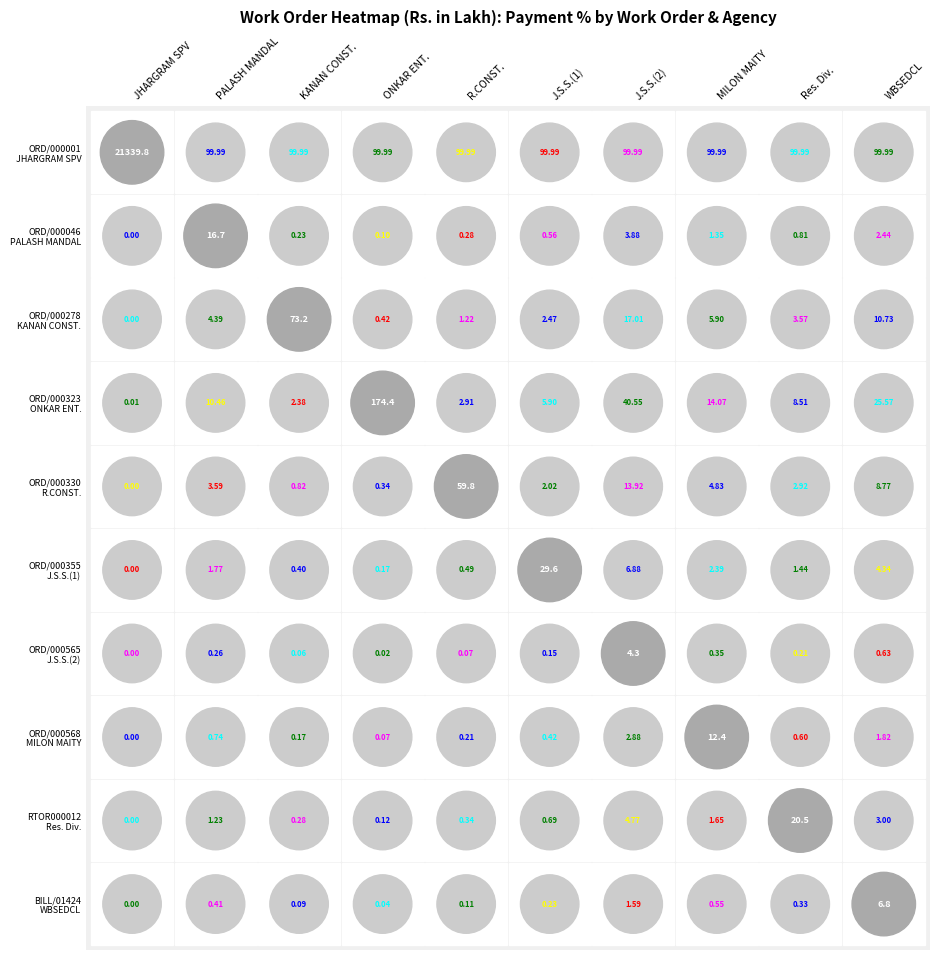

How many series are shown in this chart?

10